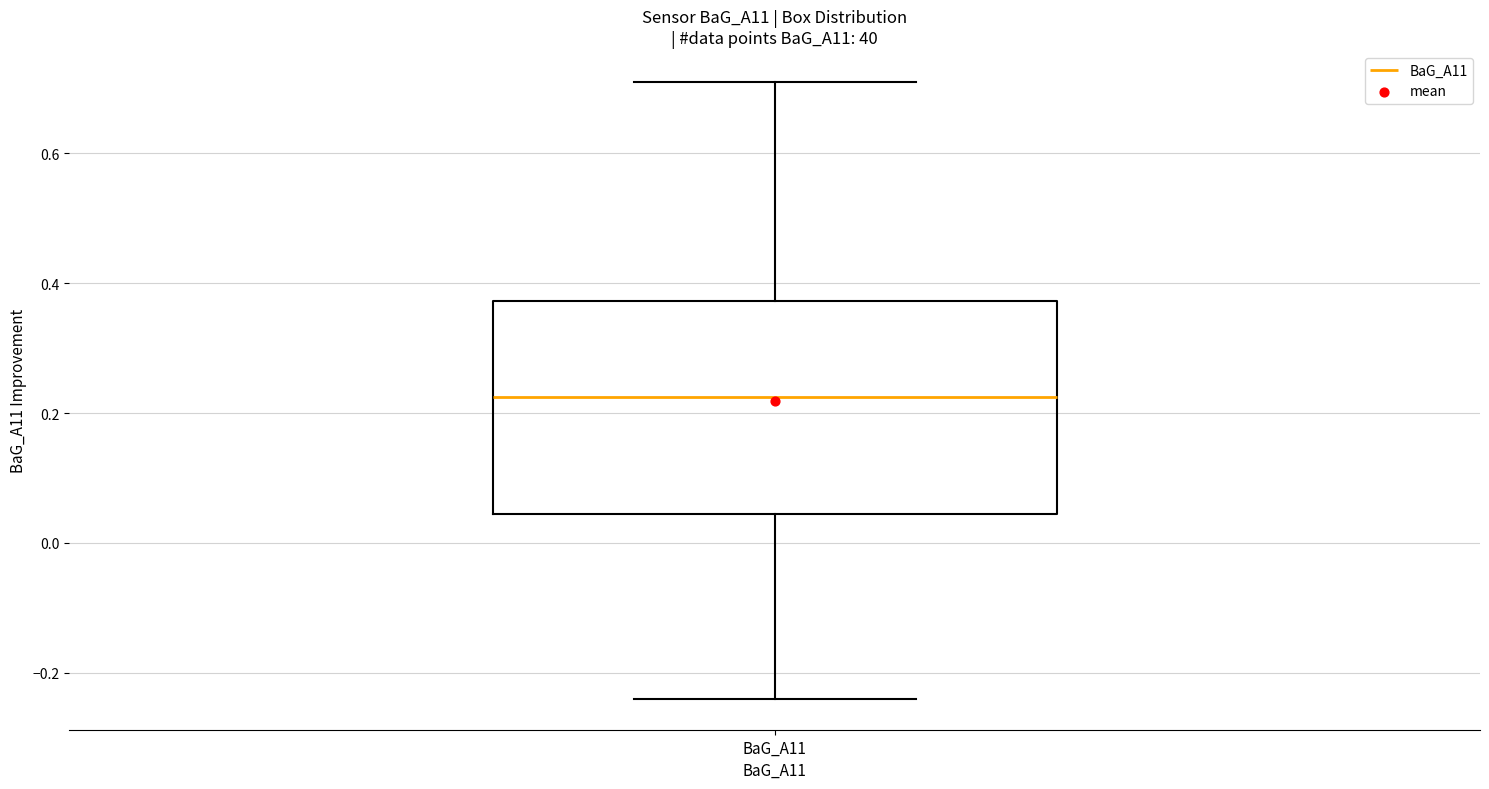

Where does the lower whisker of the box for BaG_A11 end on the y-axis? The values are not printed on the chart, so give them approximately, as read against the axis.

-0.24